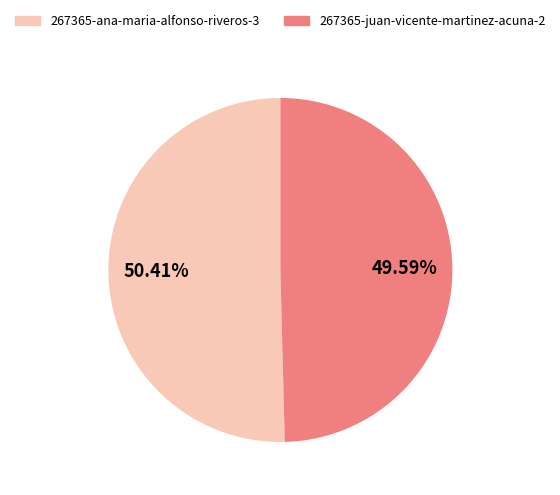

What percentage is the 267365-ana-maria-alfonso-riveros-3 slice, to the nearest percent?

50%